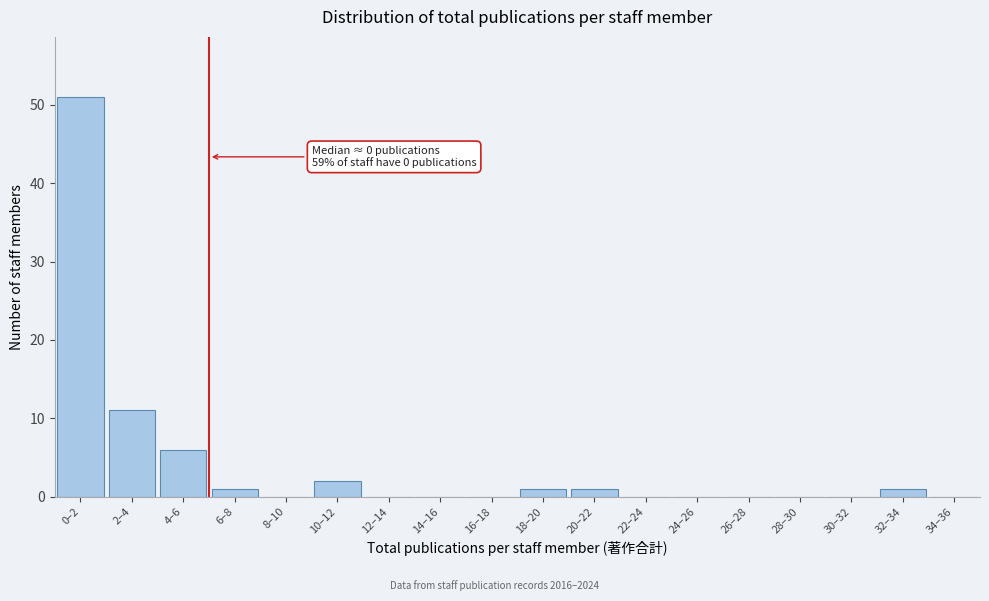

Reading left to right, transcribe all the data shown in this chart.

0–2=51	2–4=11	4–6=6	6–8=1	8–10=0	10–12=2	12–14=0	14–16=0	16–18=0	18–20=1	20–22=1	22–24=0	24–26=0	26–28=0	28–30=0	30–32=0	32–34=1	34–36=0